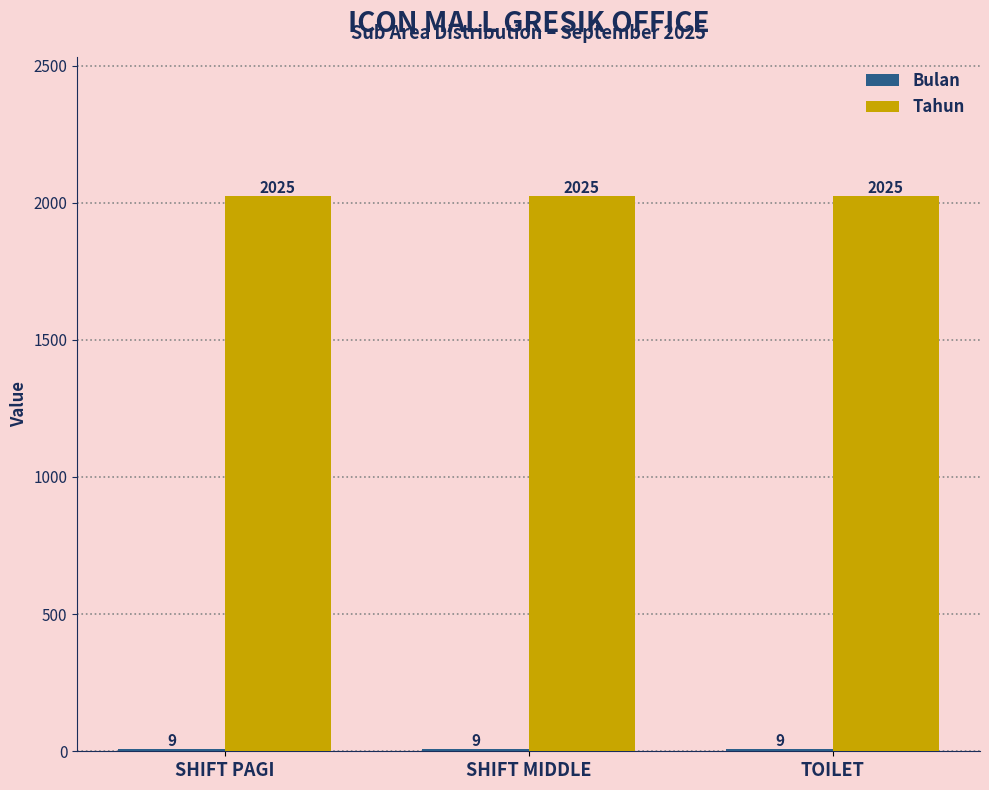

Is it true that Tahun equals 2025 at SHIFT MIDDLE?

True